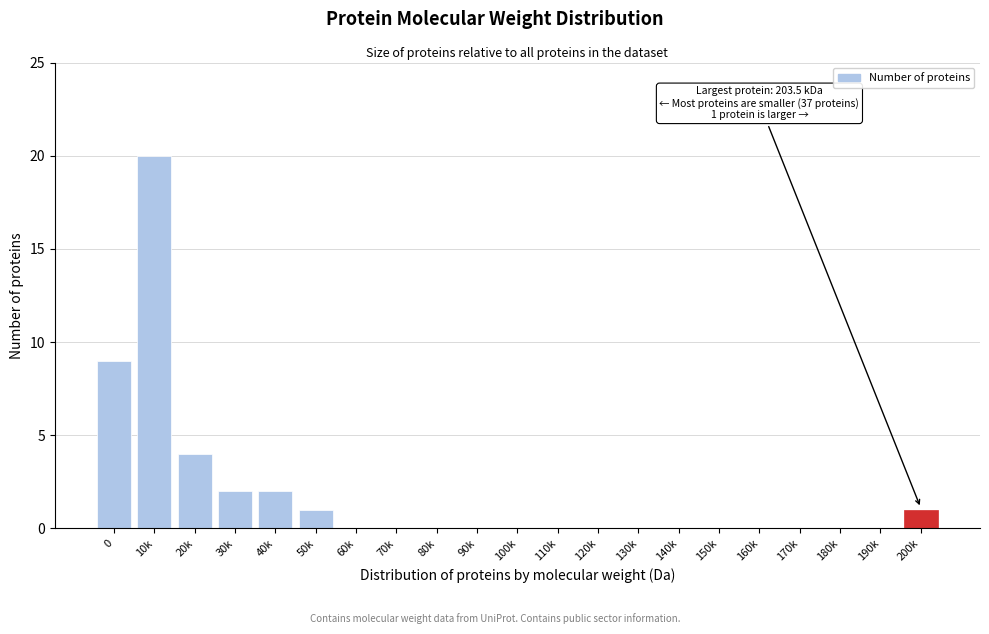

Reading left to right, what are all the values shown in this chart?

0=9	10k=20	20k=4	30k=2	40k=2	50k=1	60k=0	70k=0	80k=0	90k=0	100k=0	110k=0	120k=0	130k=0	140k=0	150k=0	160k=0	170k=0	180k=0	190k=0	200k=1